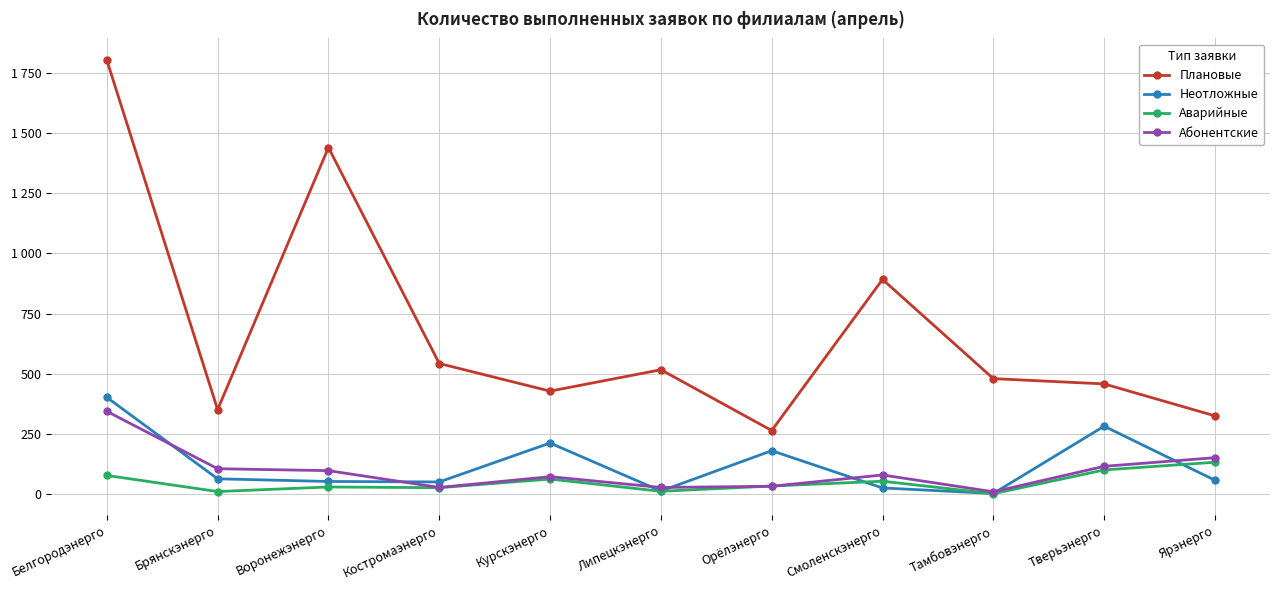

What is the label of the 1st point from the left?

Белгородэнерго